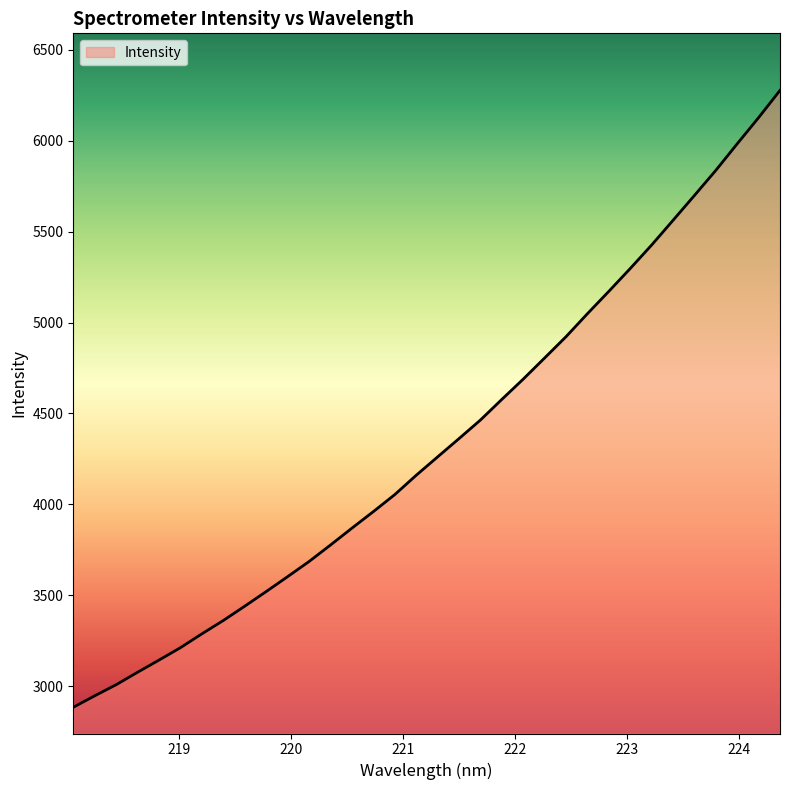

What is the minimum value shown in the chart?

2884.3